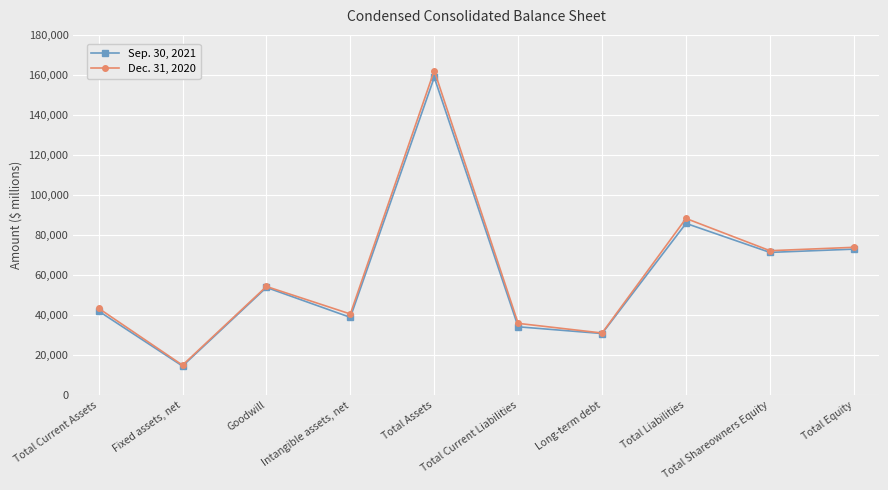

What is the difference between the maximum and minimum values in the Sep. 30, 2021 series?

144255